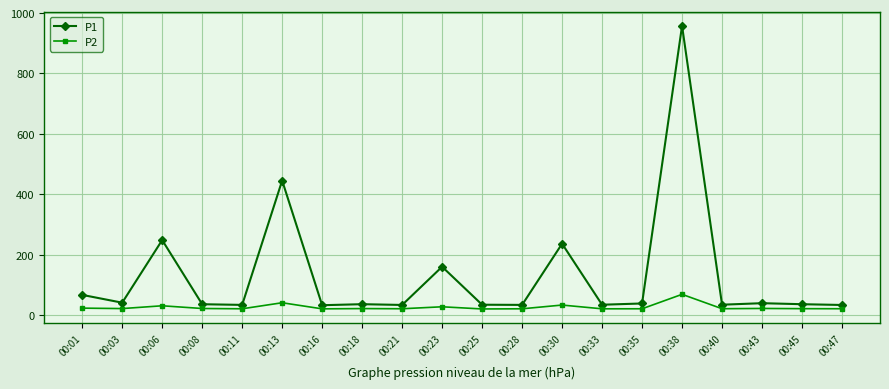

At which label is P1 closest to 495?

00:13